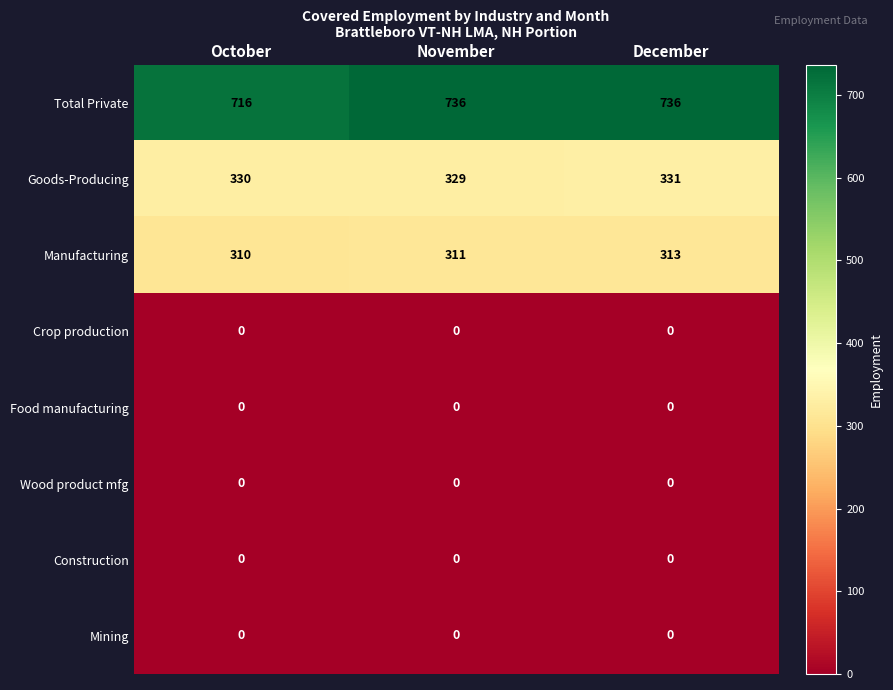

What is the maximum value shown in the chart?

736